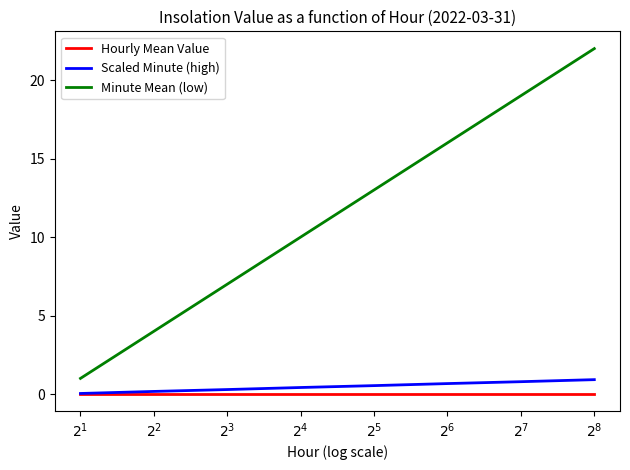

True or false: Minute Mean (low) and Scaled Minute (high) intersect in this chart.

False